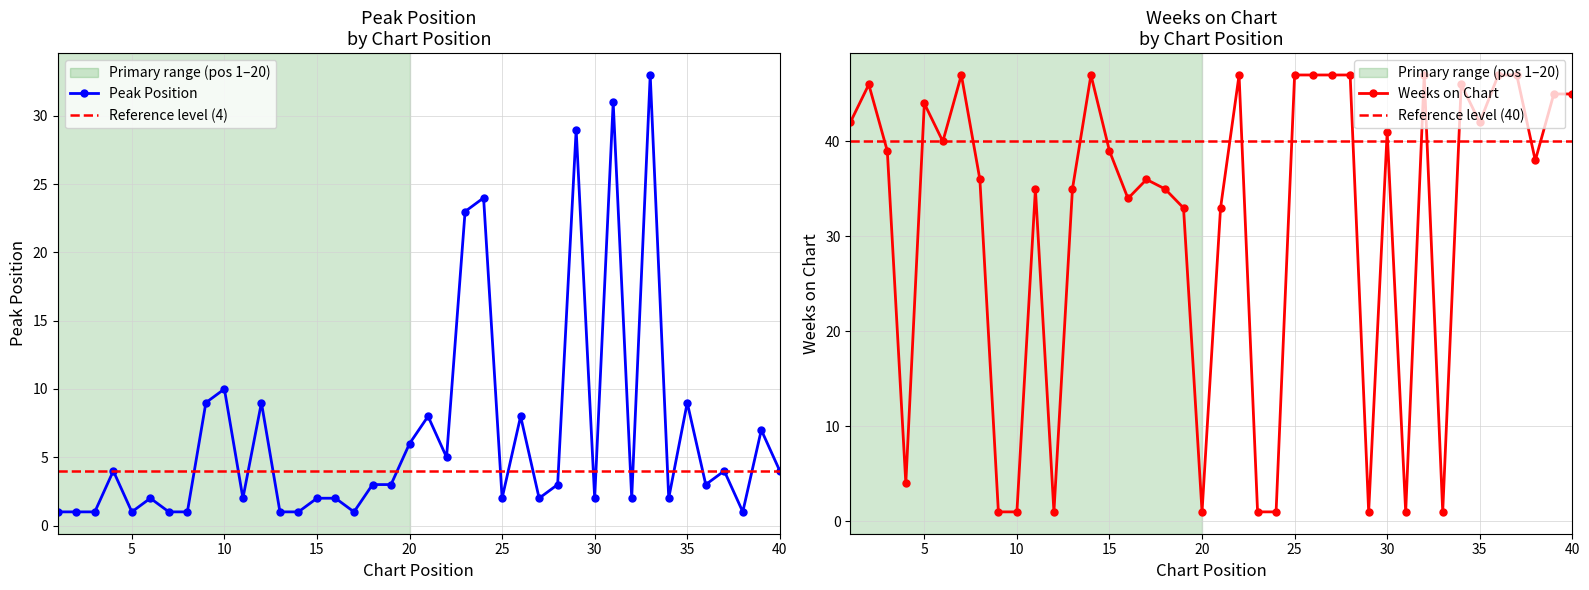

How many times do Weeks on Chart and Peak Position cross each other?

14